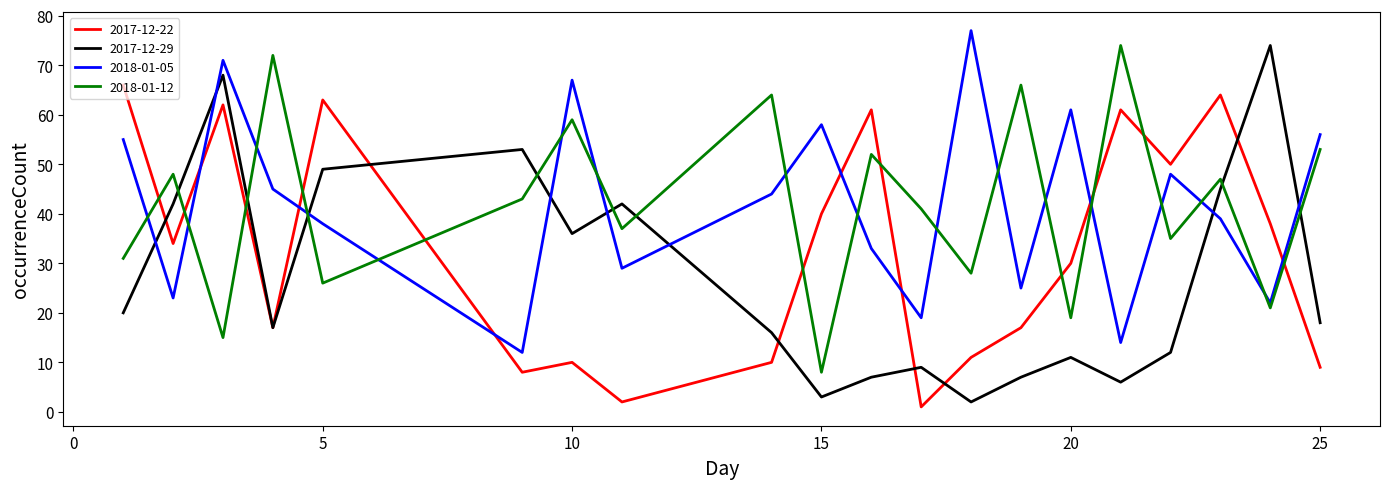

Which series has the largest range (max minus min)?

2017-12-29